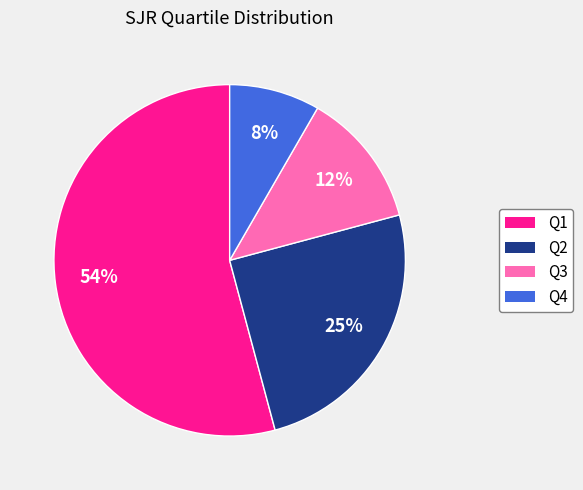

What percentage is the Q2 slice, to the nearest percent?

25%